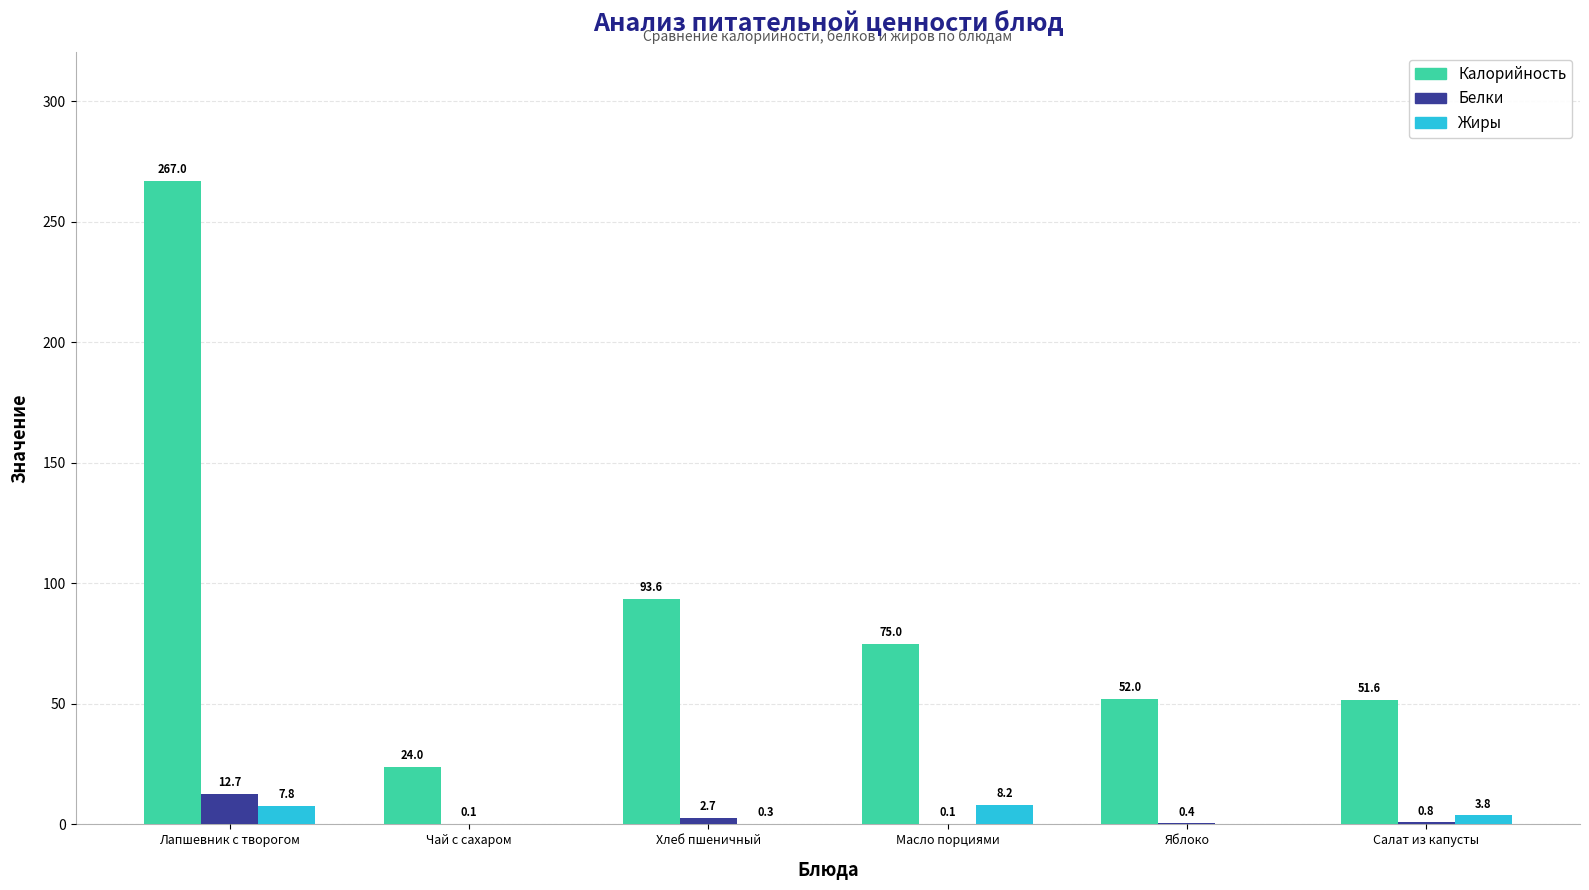

Which category has the highest value in the Жиры series?

Масло порциями